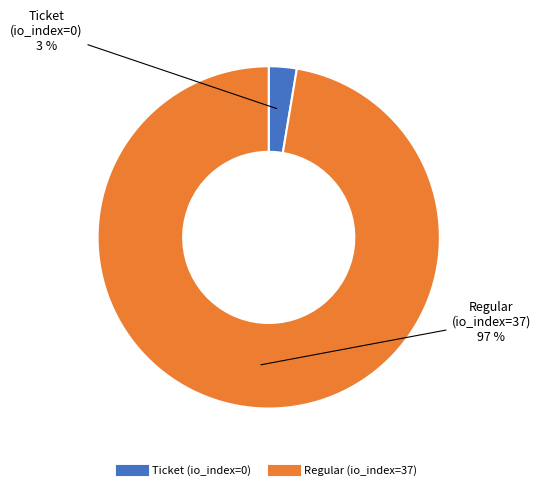

Is there any slice that represents more than half of the pie?

Yes